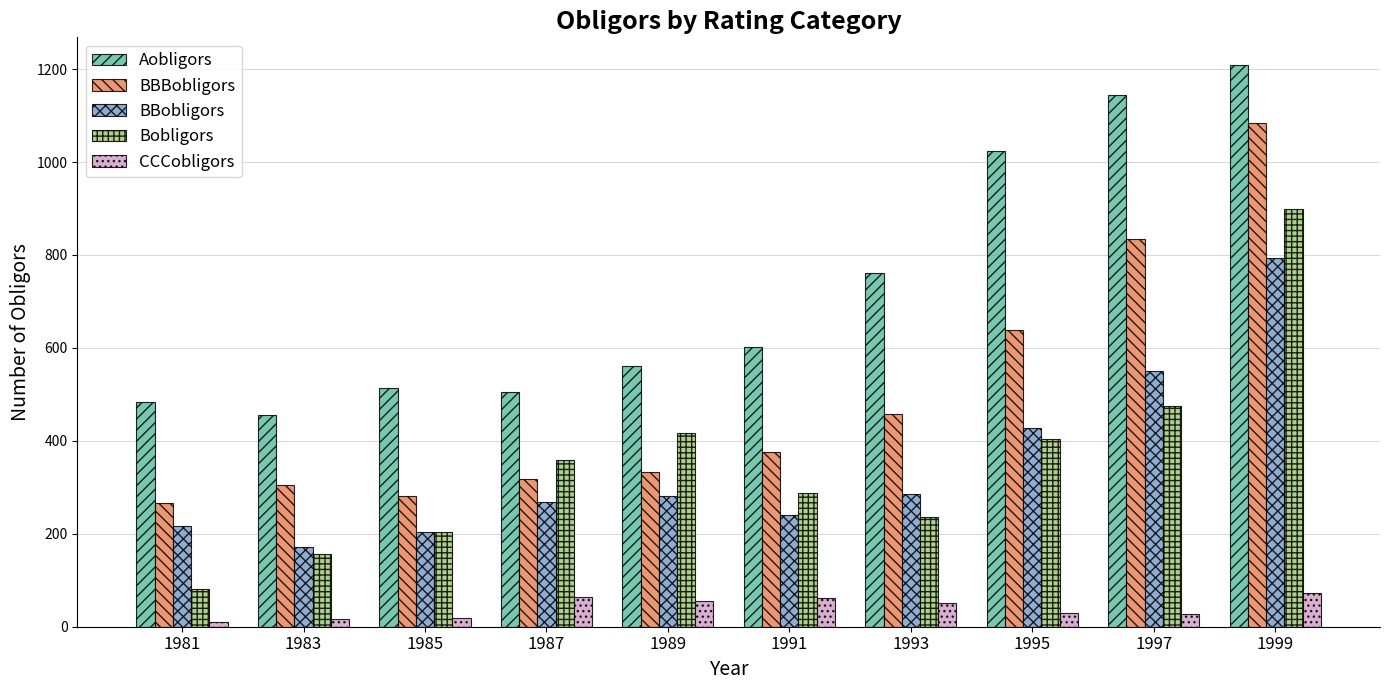

What is the difference between the maximum and minimum values in the Bobligors series?

818